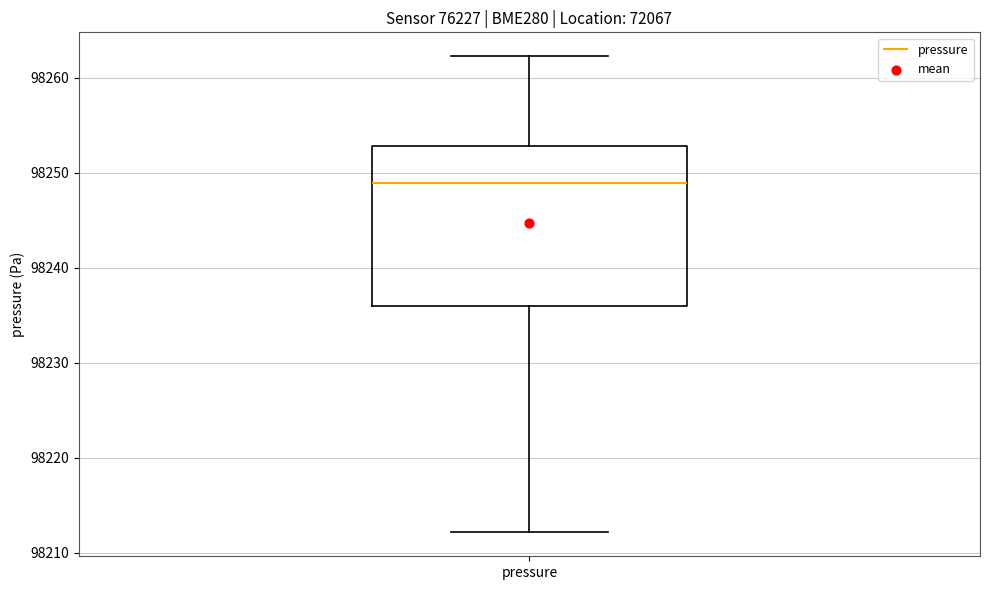

Read this box plot against the y-axis: the position of the median line, the range covered by the box, and the ends of both whiskers. The values are not printed on the chart, so give them approximately, as read against the axis.

median 98249, box 98236 to 98253, whiskers 98212 to 98262